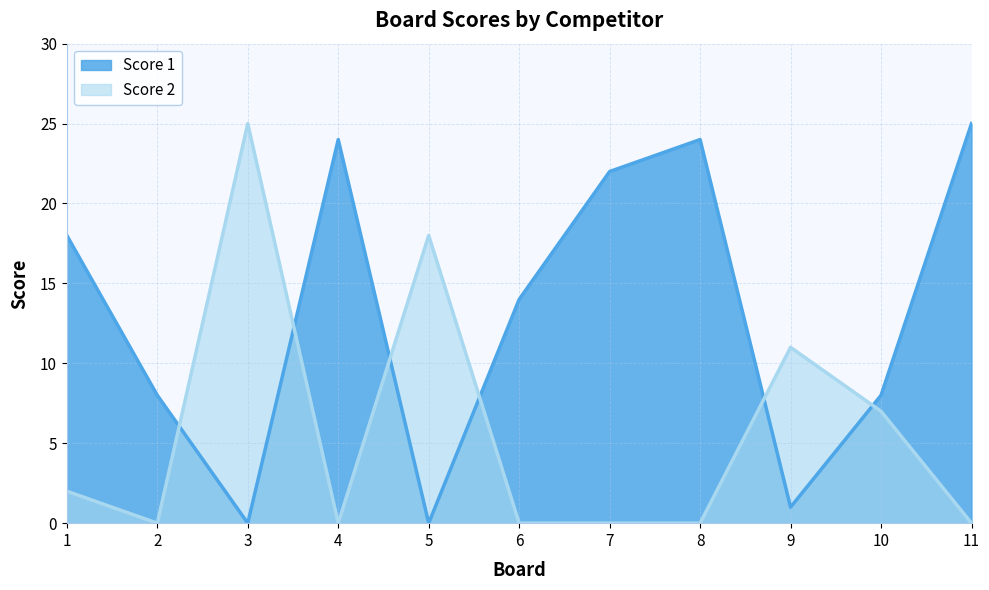

Where is Score 2 nearest to the value 12?

9